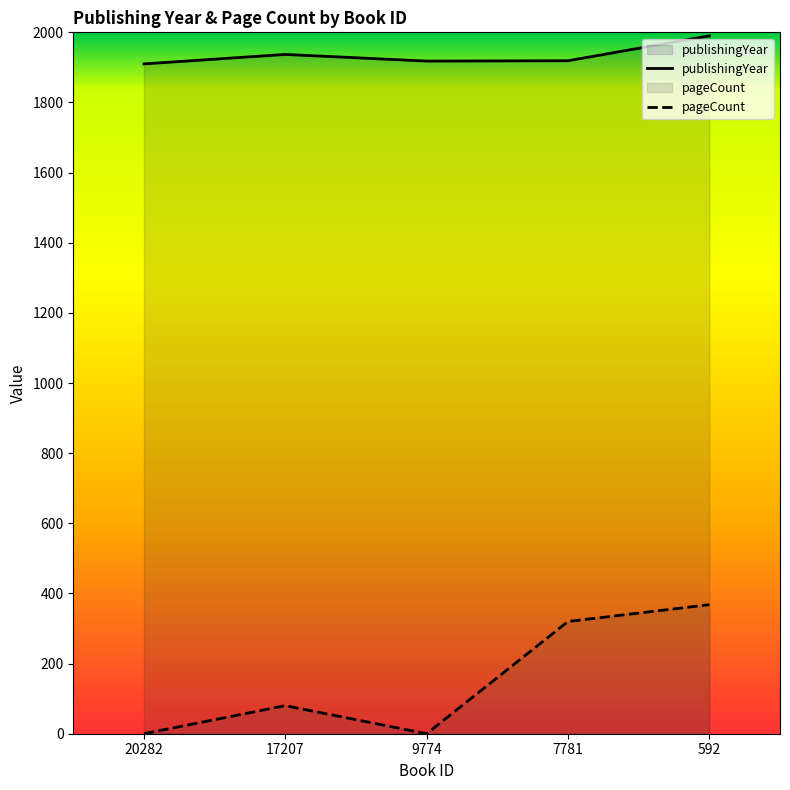

How many distinct data groups are displayed?

2